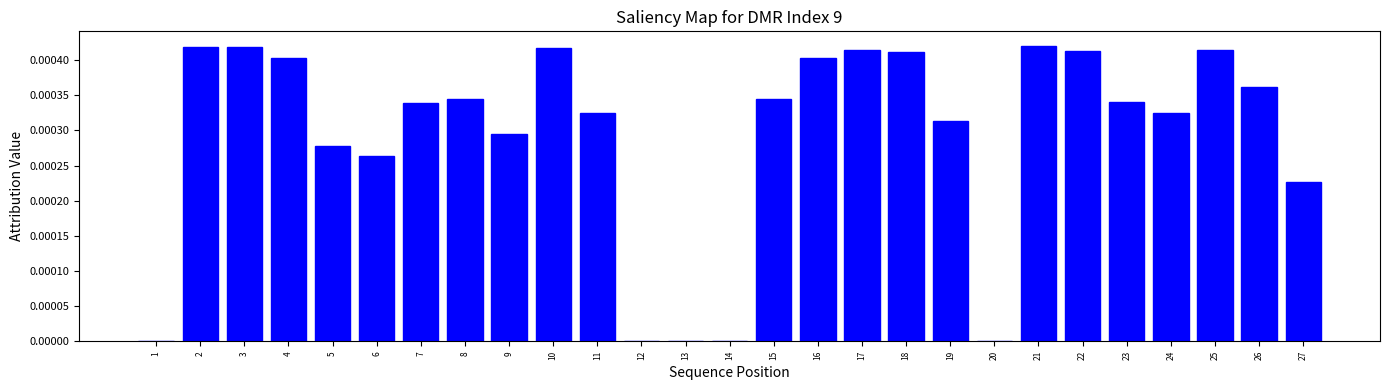

How many series are shown in this chart?

1